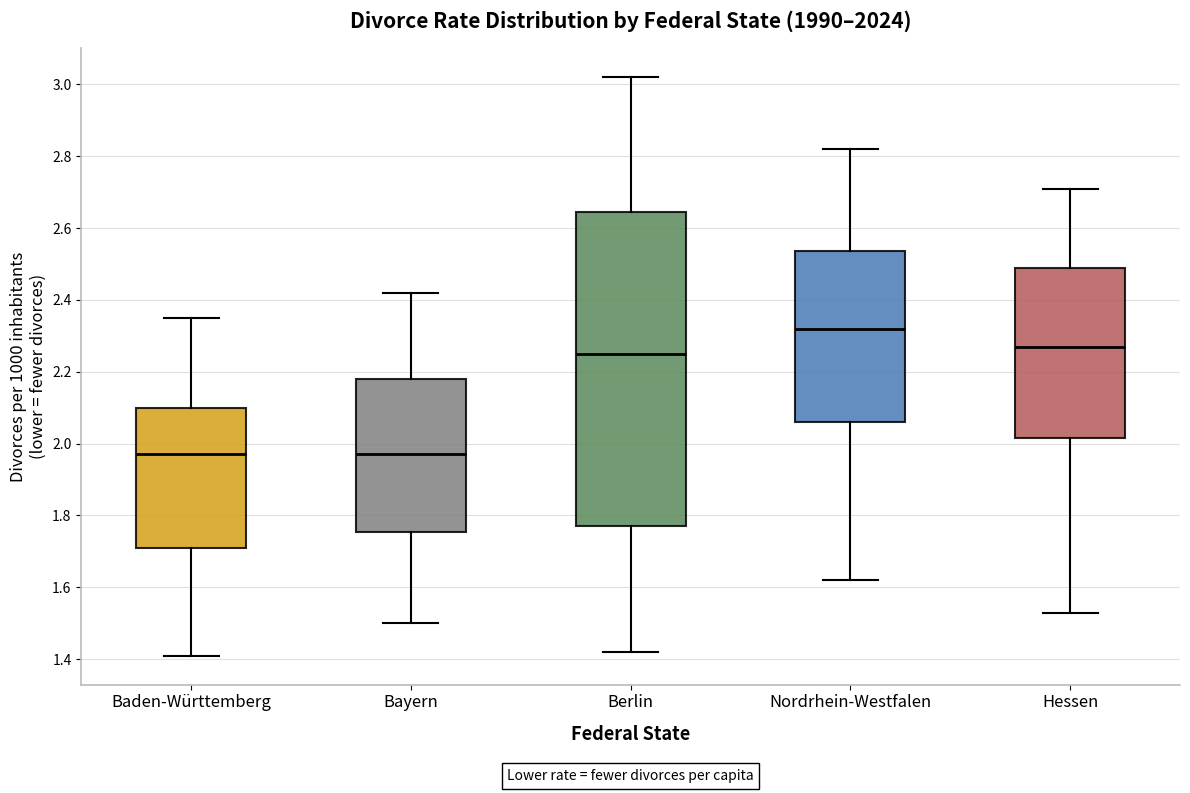

Which box is the tallest, from its lower edge to its upper edge?

Berlin